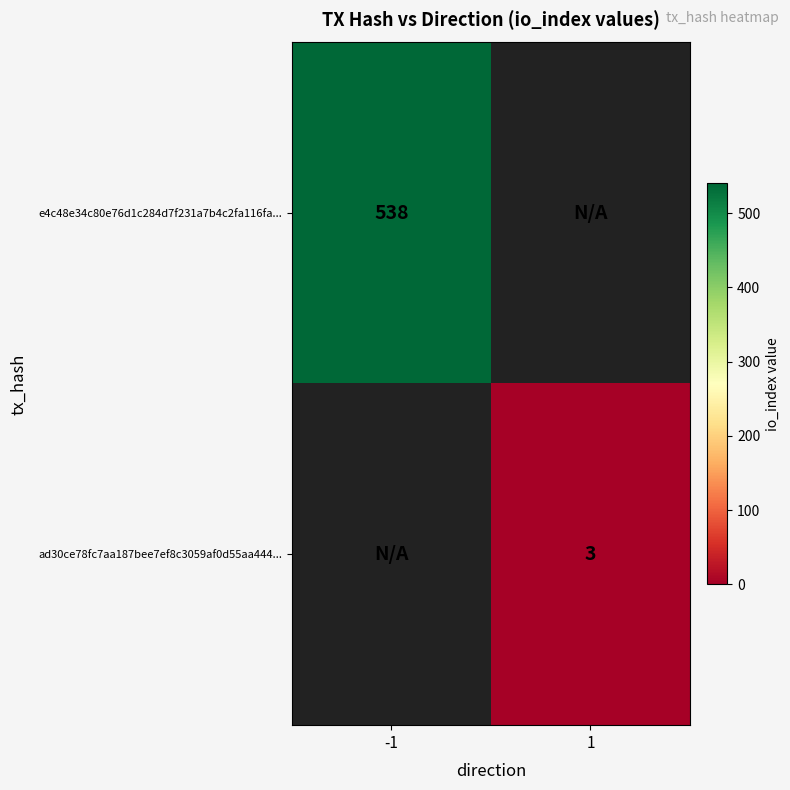

The e4c48e34c80e76d1c284d7f231a7b4c2fa116fa... series shows 800 at -1. True or false?

False